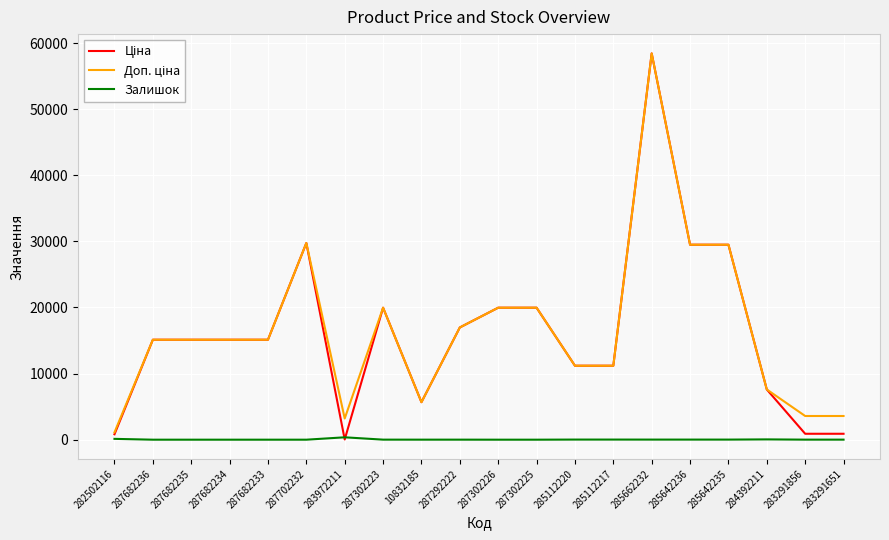

At which category is the sum across all series the highest?

285662232